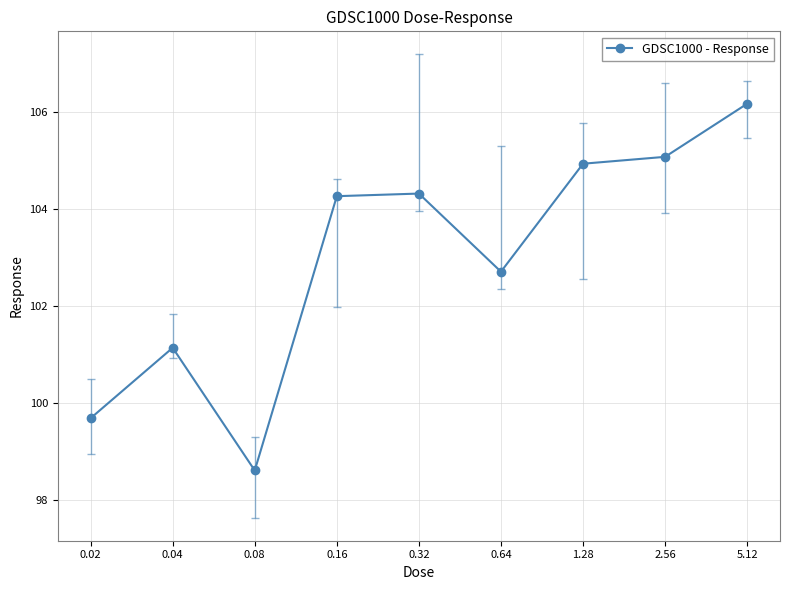

At which category does the chart reach its peak across all series?

5.12